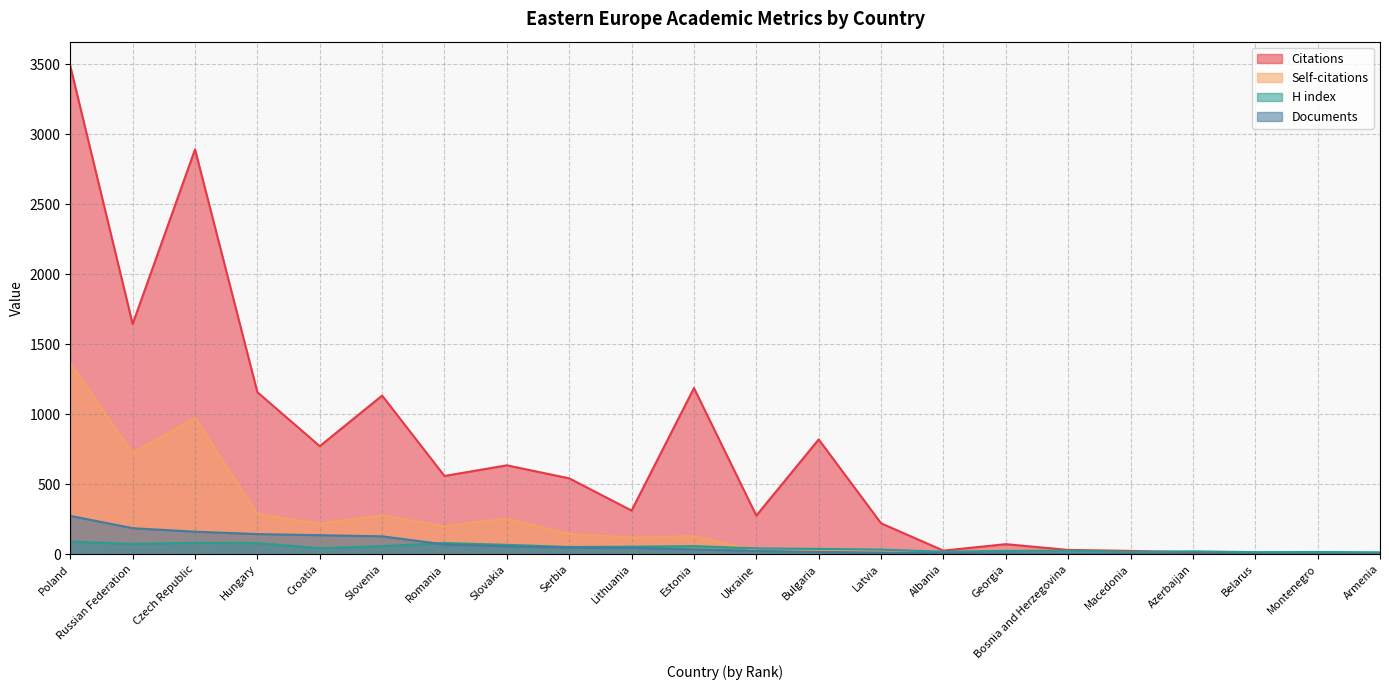

Which series changed the most between Poland and Slovakia?

Citations